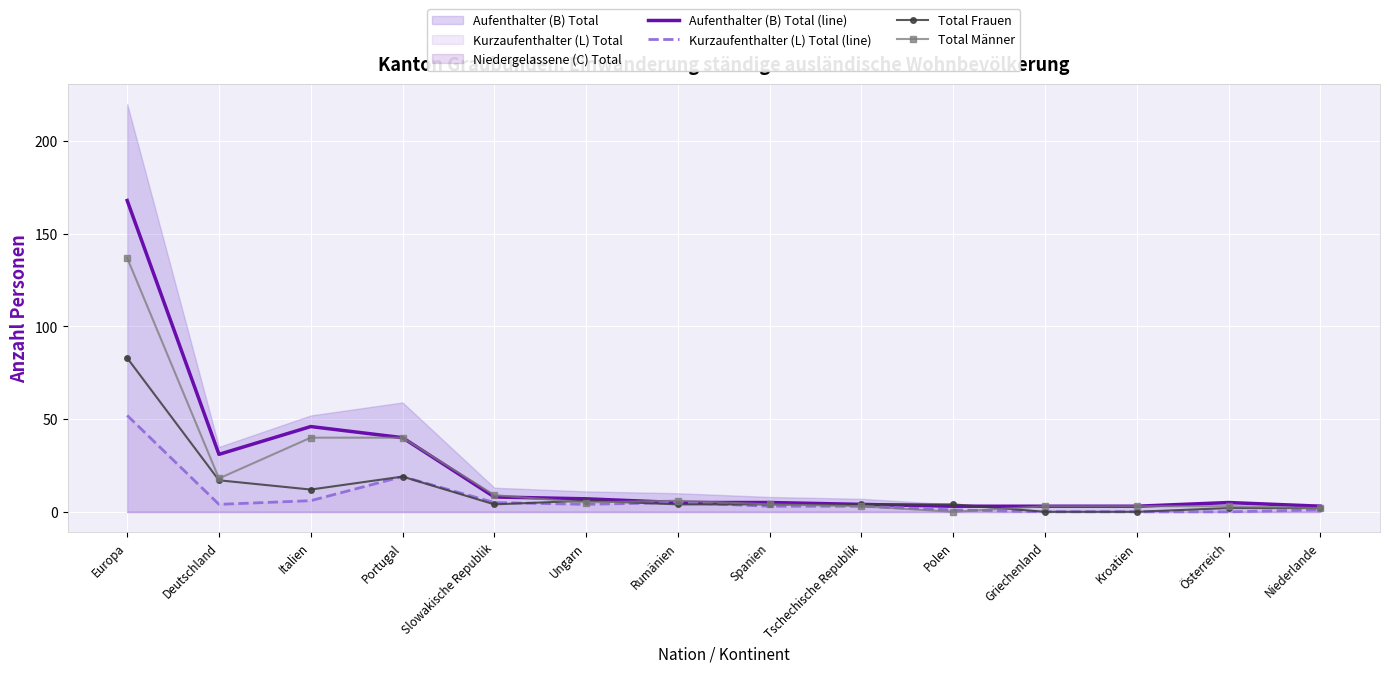

List the series in order of their overall mean, lowest first.

Kurzaufenthalter (L) Total (line), Total Frauen, Total Männer, Aufenthalter (B) Total (line)